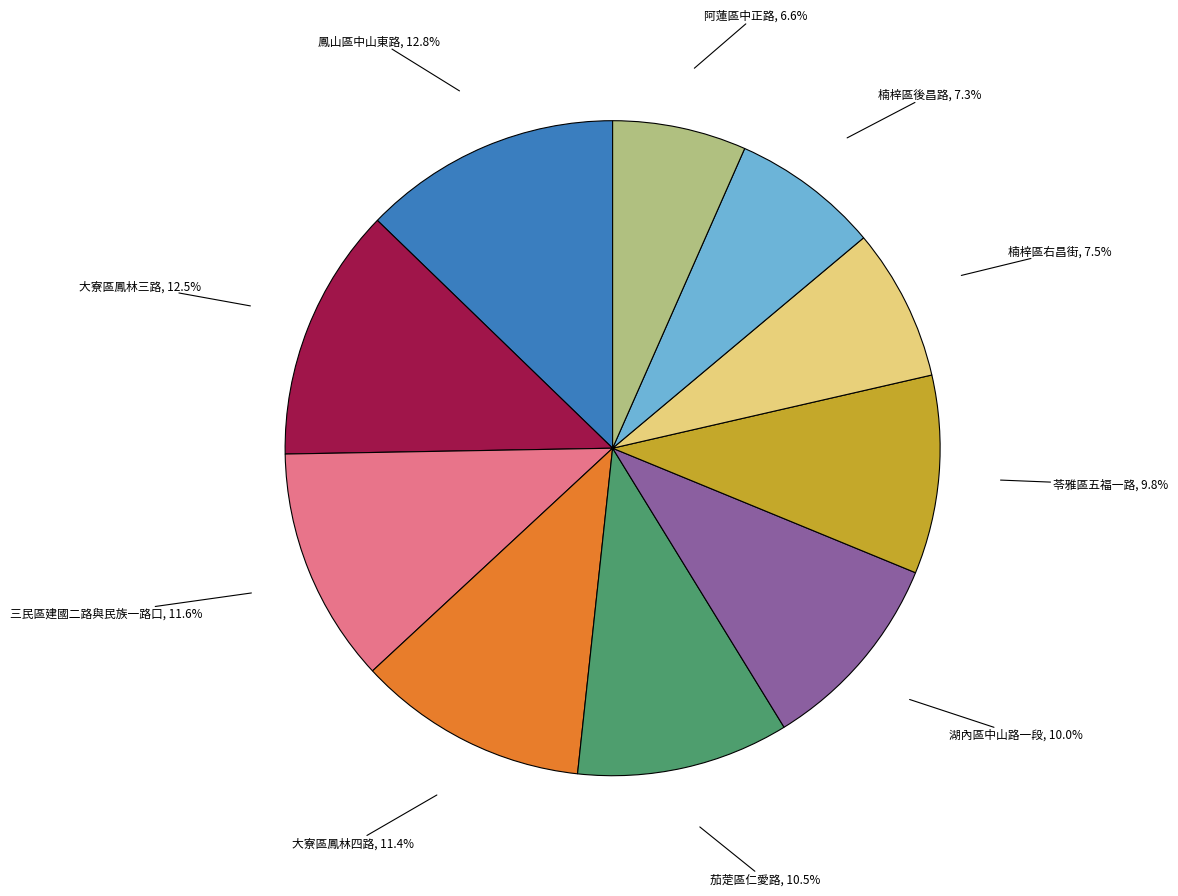

How much of the chart is everything except 大寮區鳳林四路?

88.6%